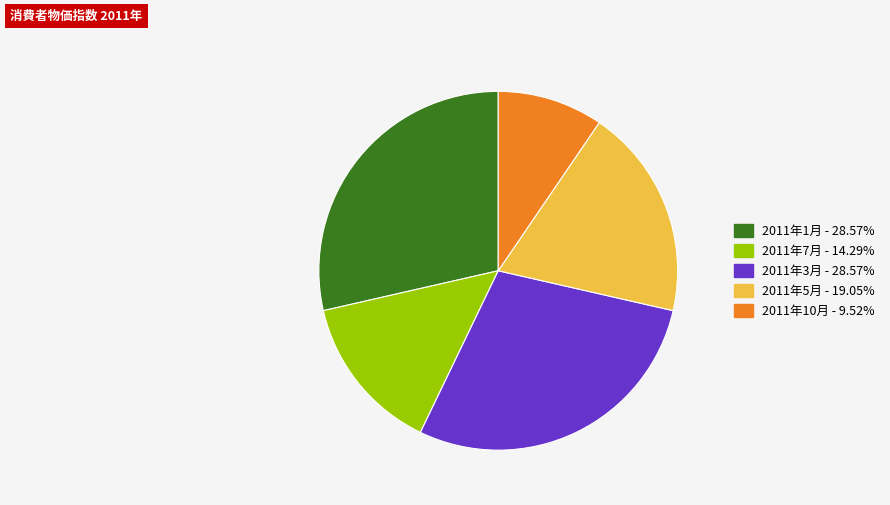

Is 2011年5月 - 19.05% the majority of the pie?

No